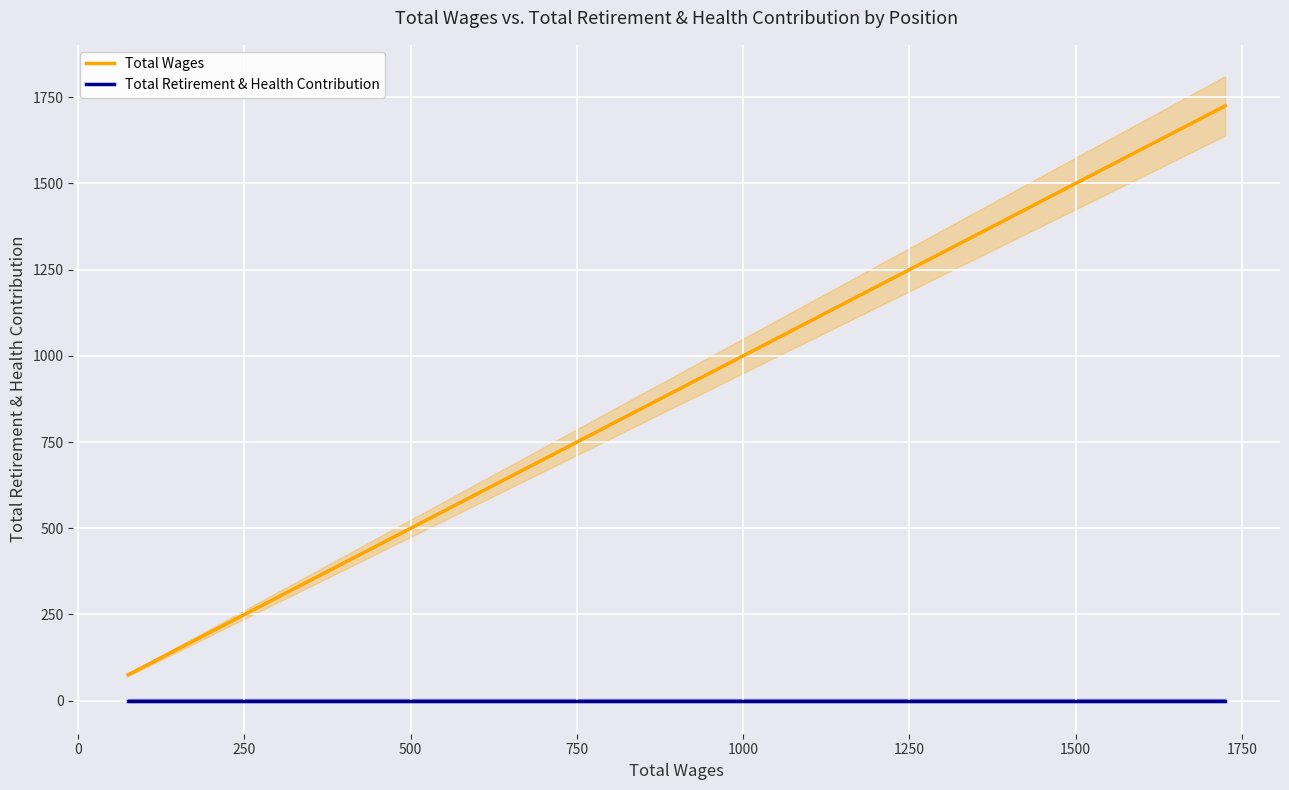

What is the difference between the maximum and minimum values in the Total Wages series?

1650